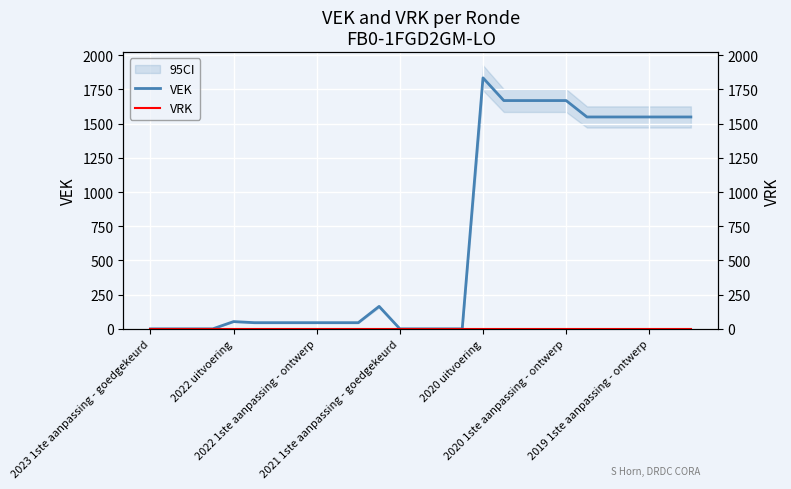

Between 13 and 22, which series saw the biggest shift?

VEK